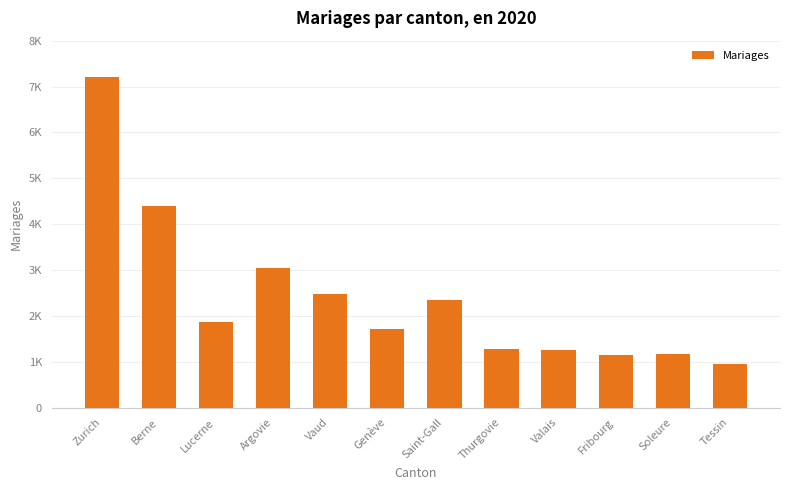

Approximately how many times larger is the value at Berne compared to Zurich?

0.6